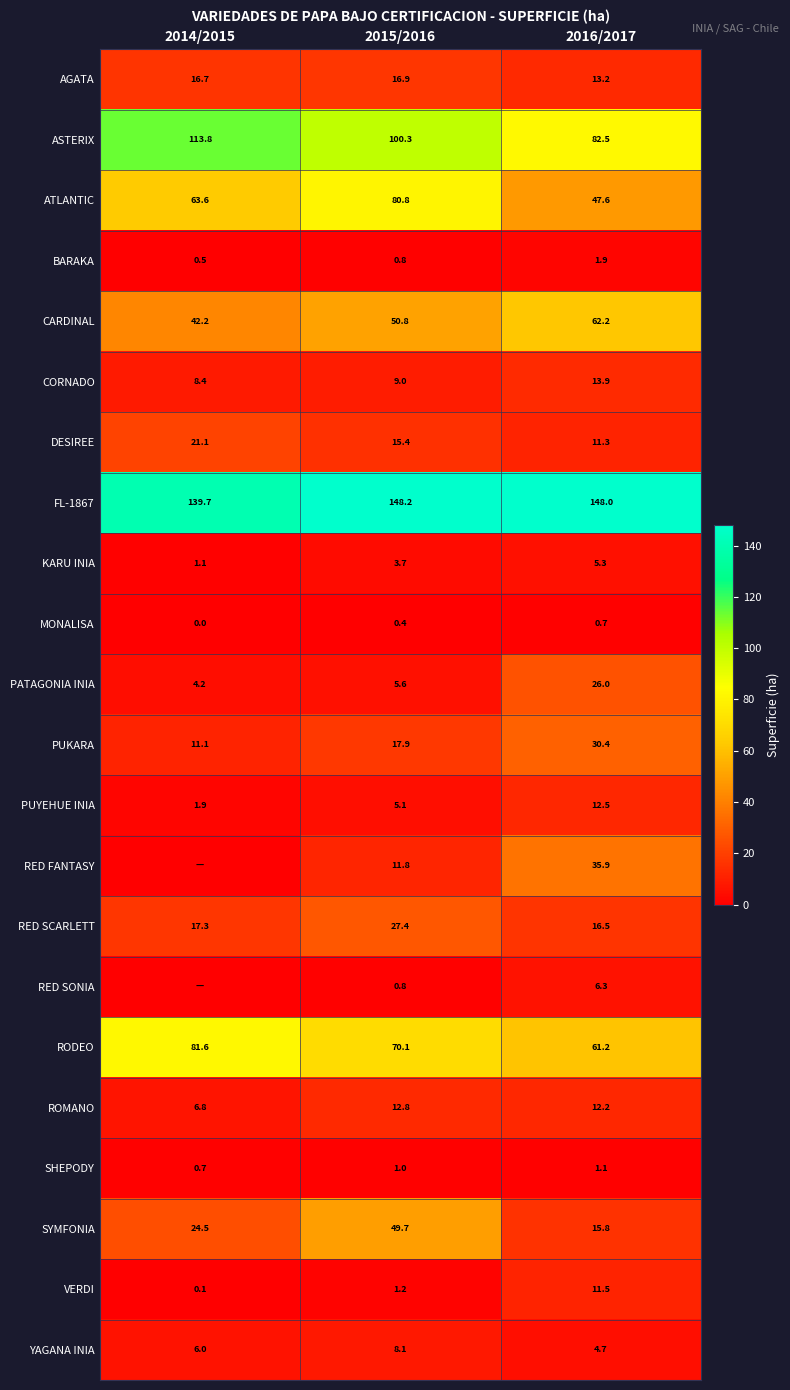

What is the total value across all series at 2016/2017?

620.7